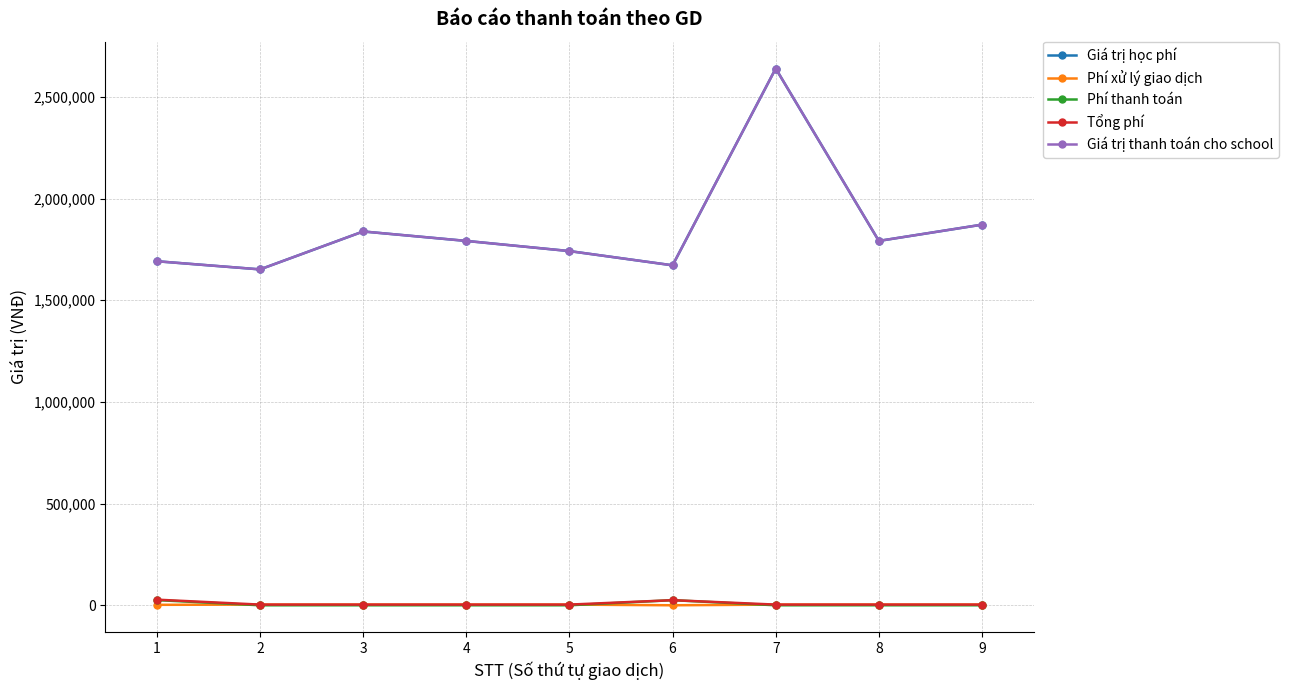

Where is Giá trị học phí nearest to the value 2146000?

9